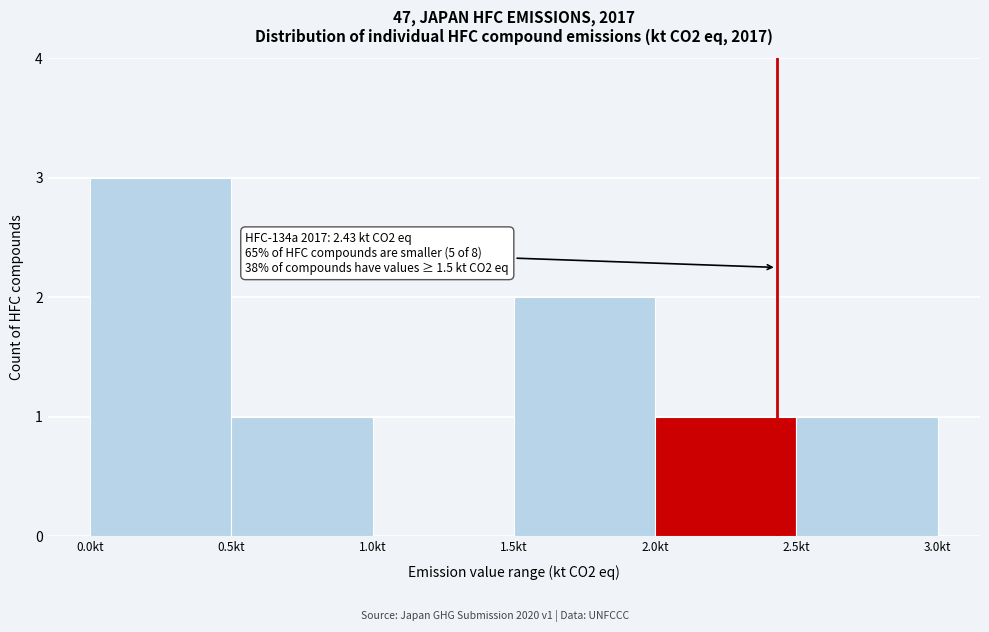

Over which range of the x-axis is the bar tallest?

0.0 to 0.5